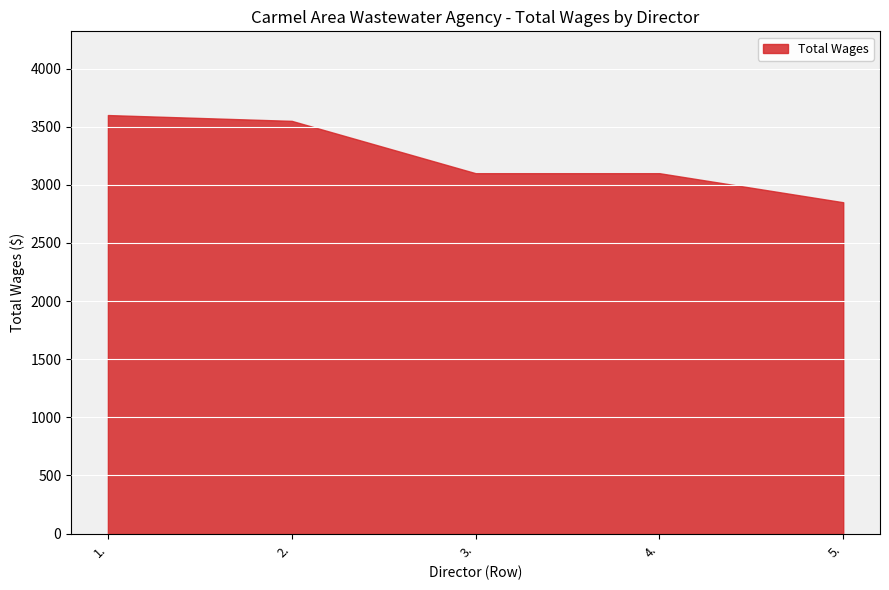

List the labels in order of value, largest first.

1., 2., 3., 4., 5.